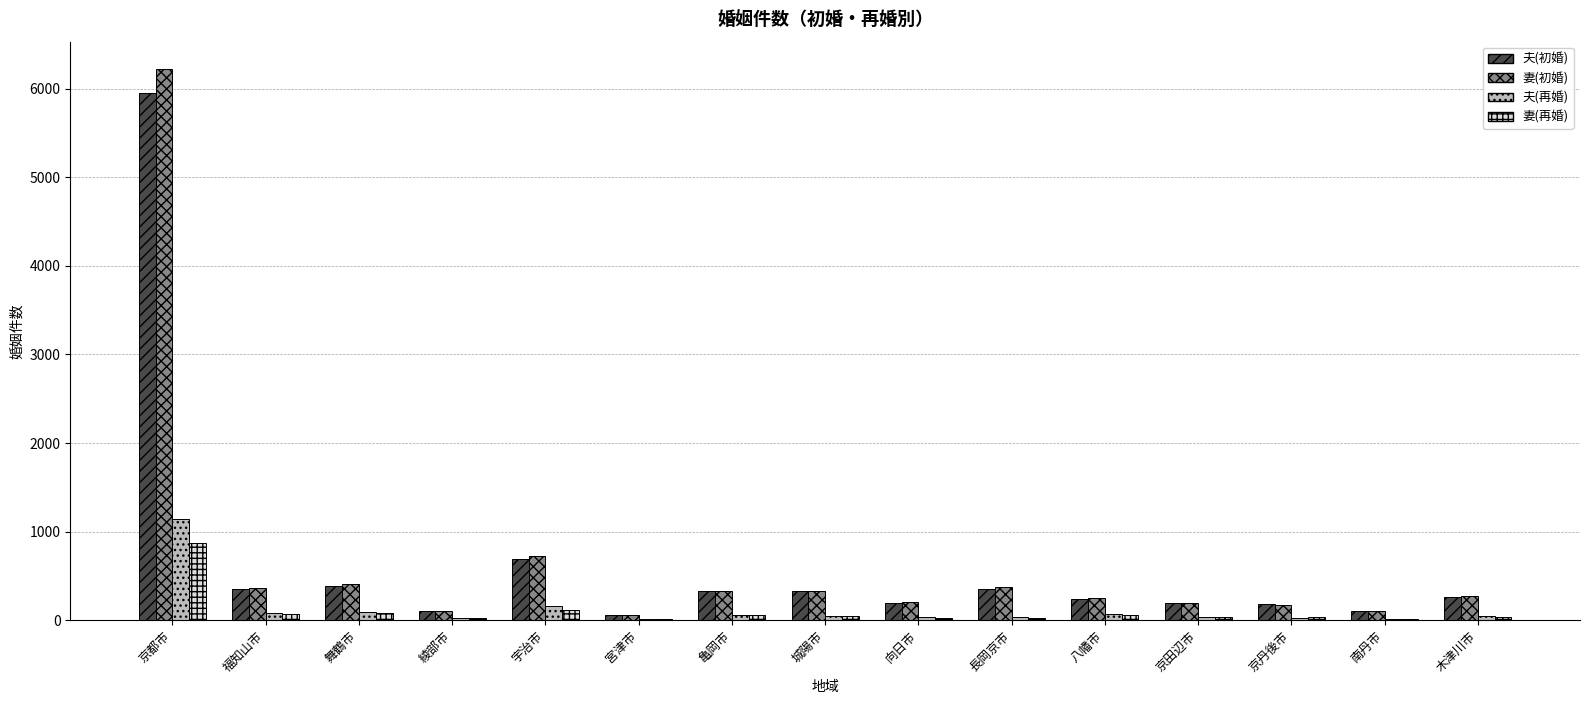

What is the approximate value of 妻(初婚) at 木津川市, to the nearest 10?

270